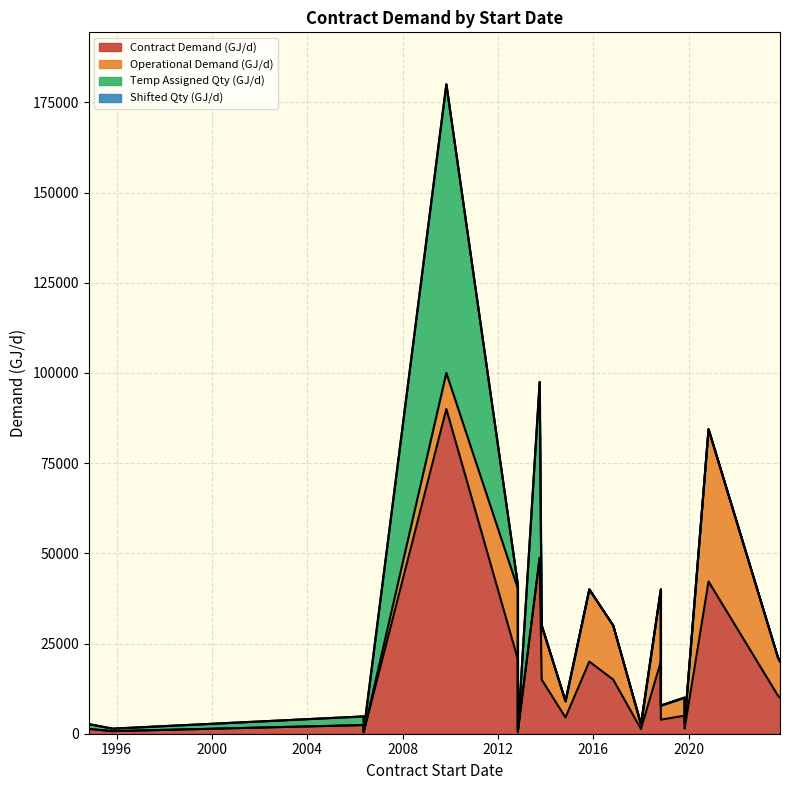

Which has a higher value, 2018-11-01 or 2006-05-15?

2018-11-01